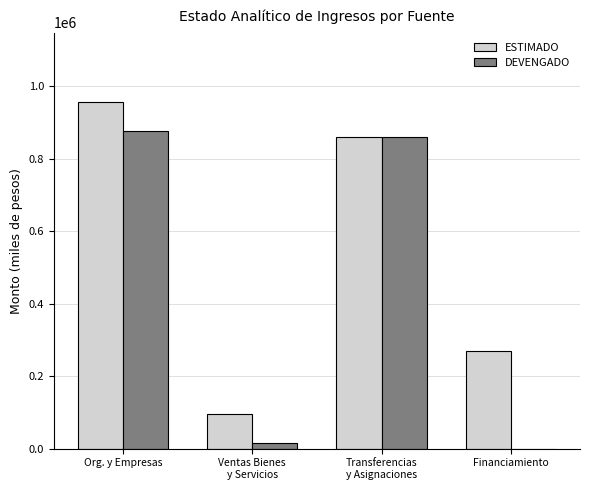

At which category is the sum across all series the highest?

Org. y Empresas